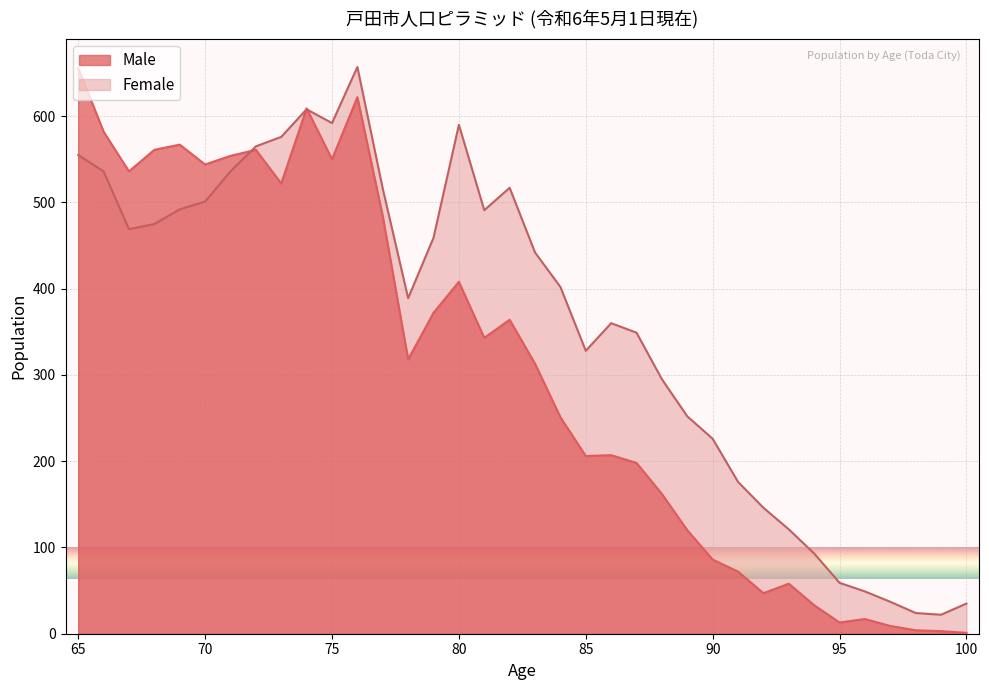

What is the difference between the Male values at 82 and 71?

190